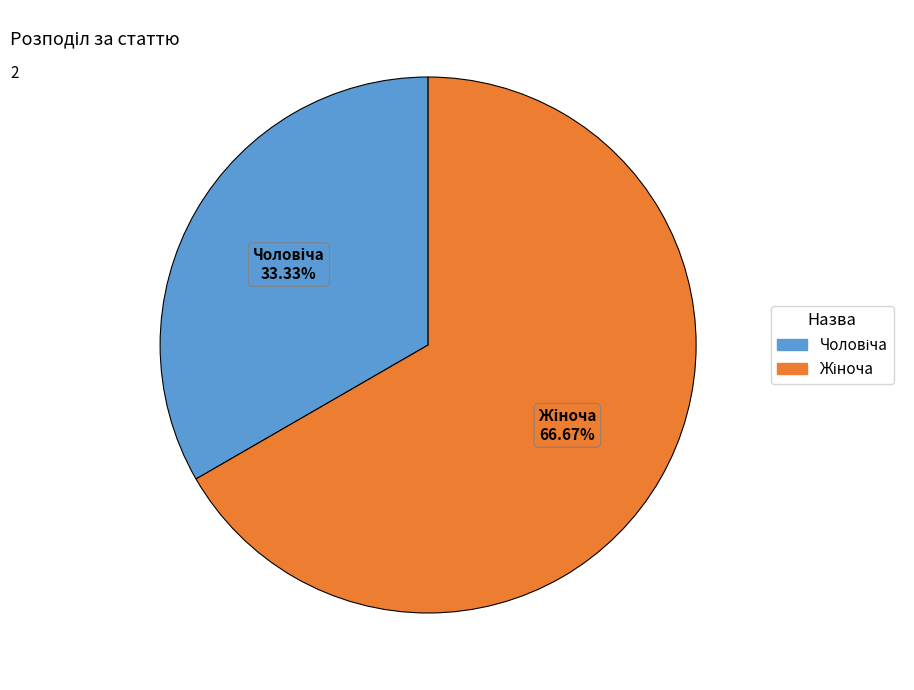

Does any single category account for the majority?

Yes